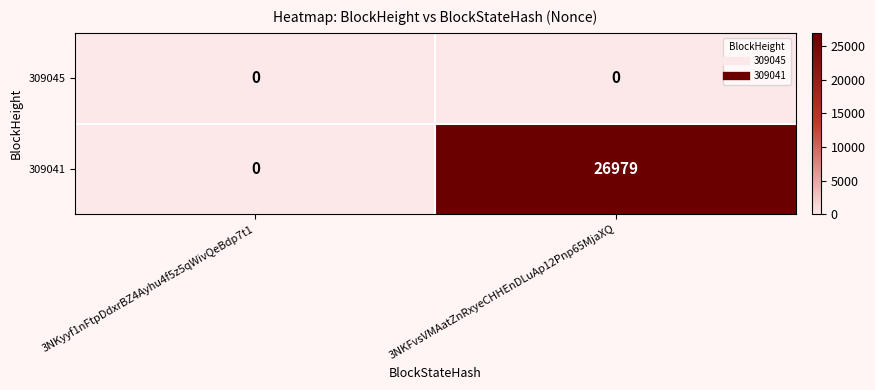

At 3NKFvsVMAatZnRxyeCHHEnDLuAp12Pnp65MjaXQ, list the series in order from largest to smallest.

309041, 309045